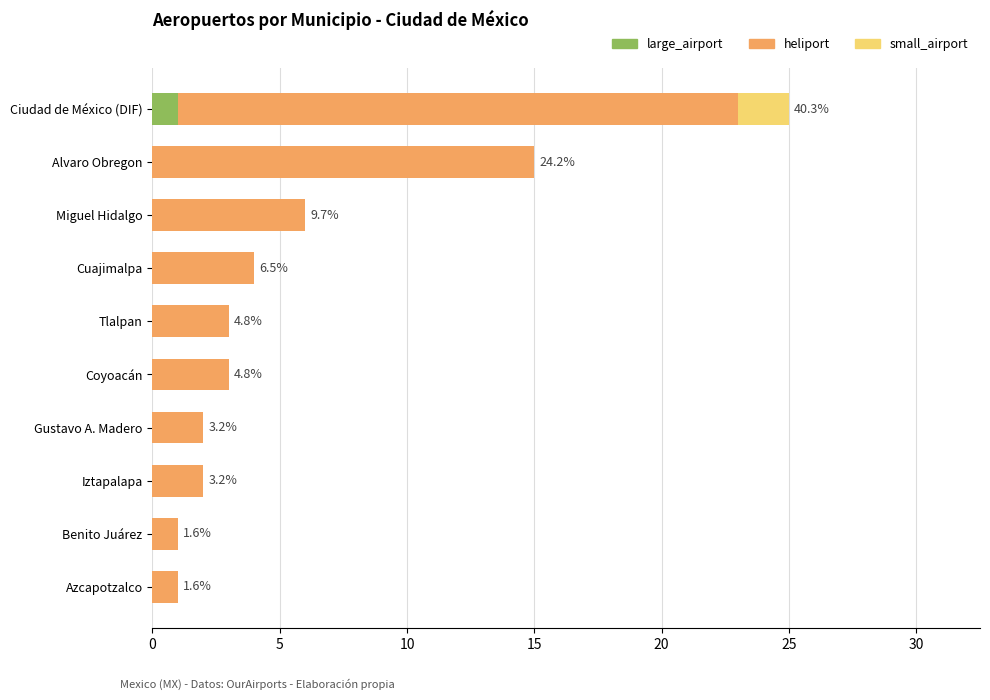

Is it true that large_airport equals 0 at Cuajimalpa?

True